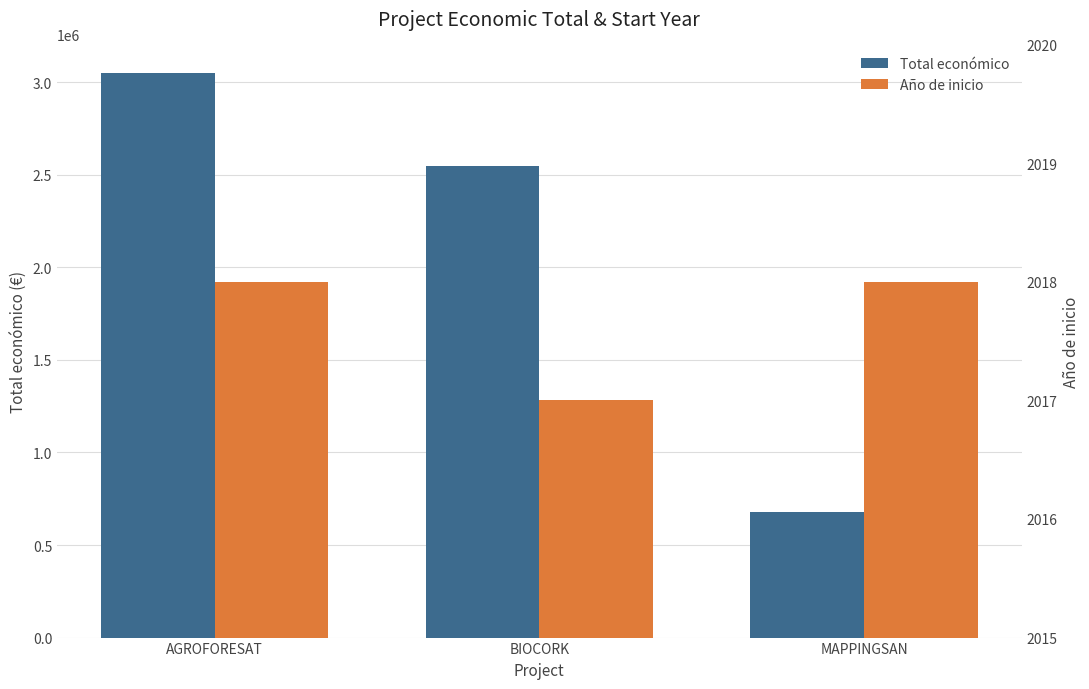

How many data points does each series have?

3